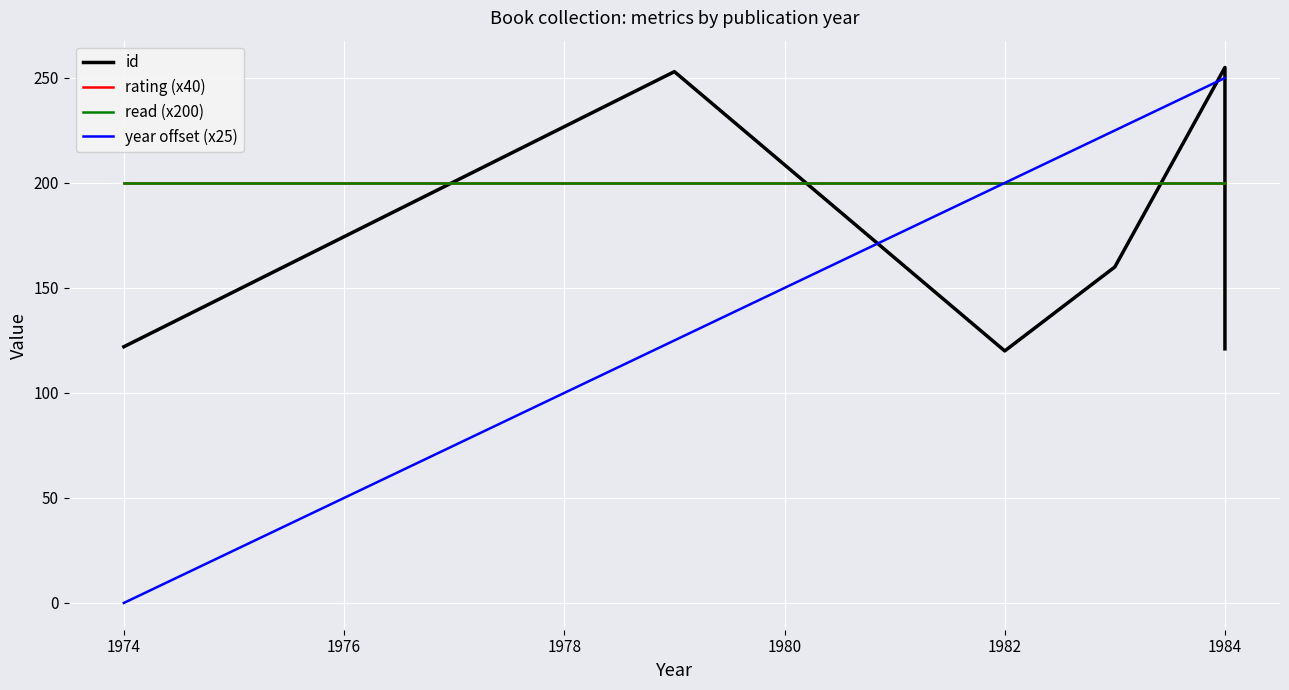

What is the spread (max minus min) of values at 1984?

55